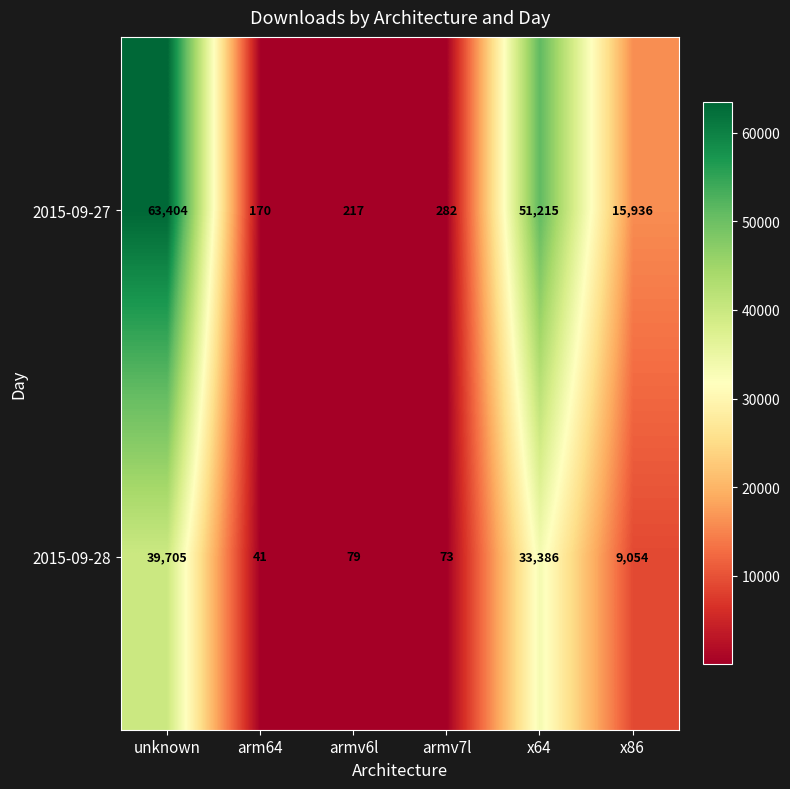

What is the difference between the highest and lowest values at x86?

6882